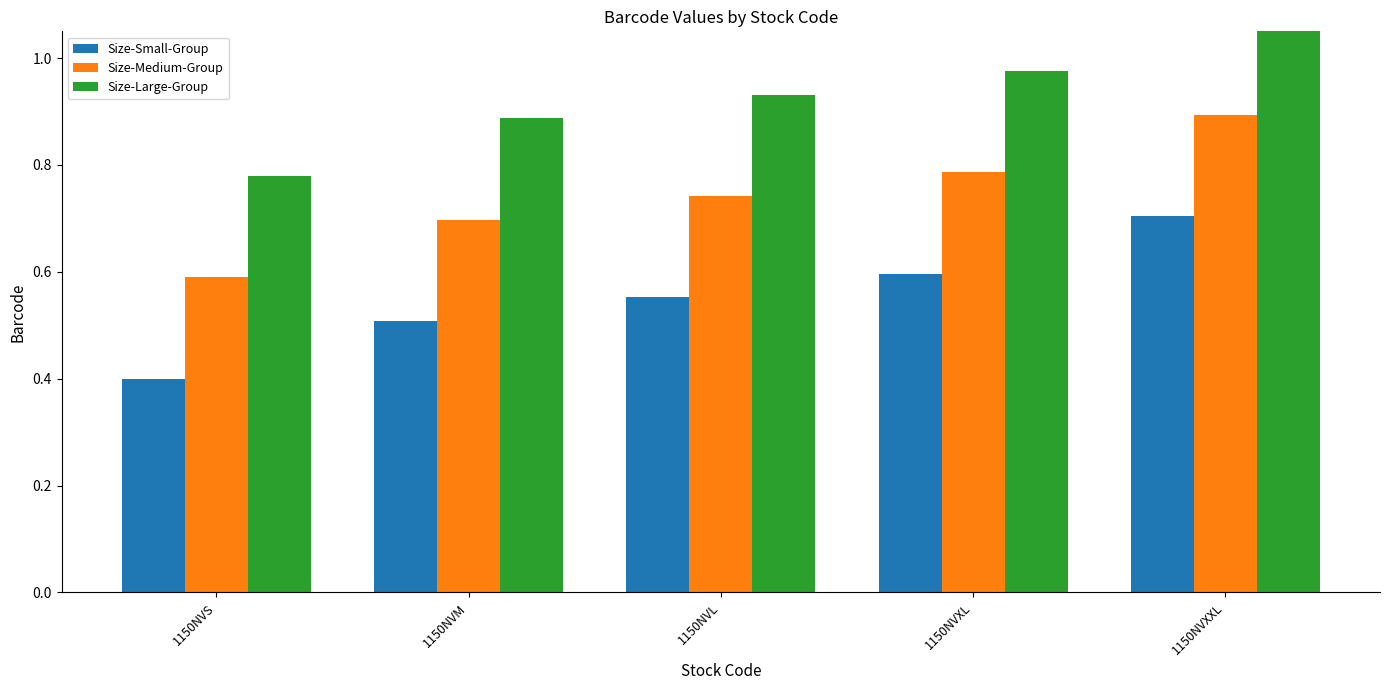

What is the average value of the Size-Large-Group series?

0.9